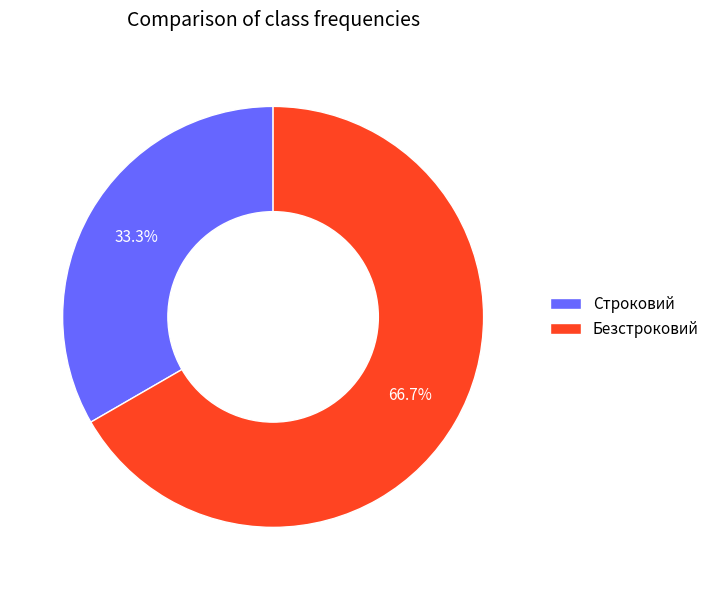

What is the smallest slice in the pie chart?

Строковий